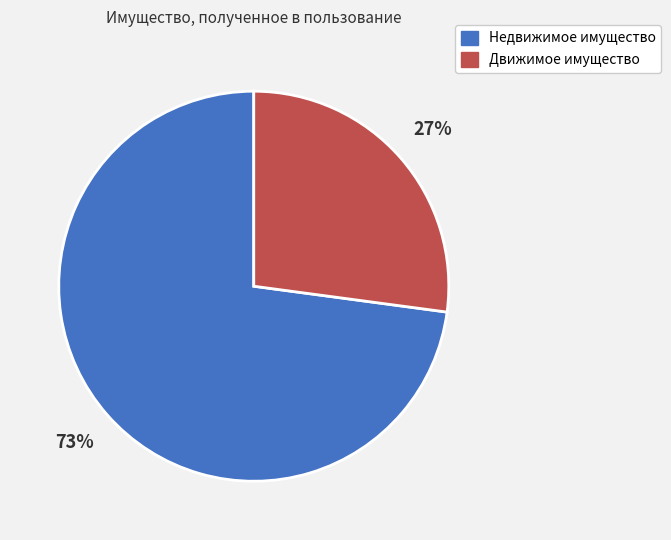

Rank the categories by value from highest to lowest.

Недвижимое имущество, Движимое имущество